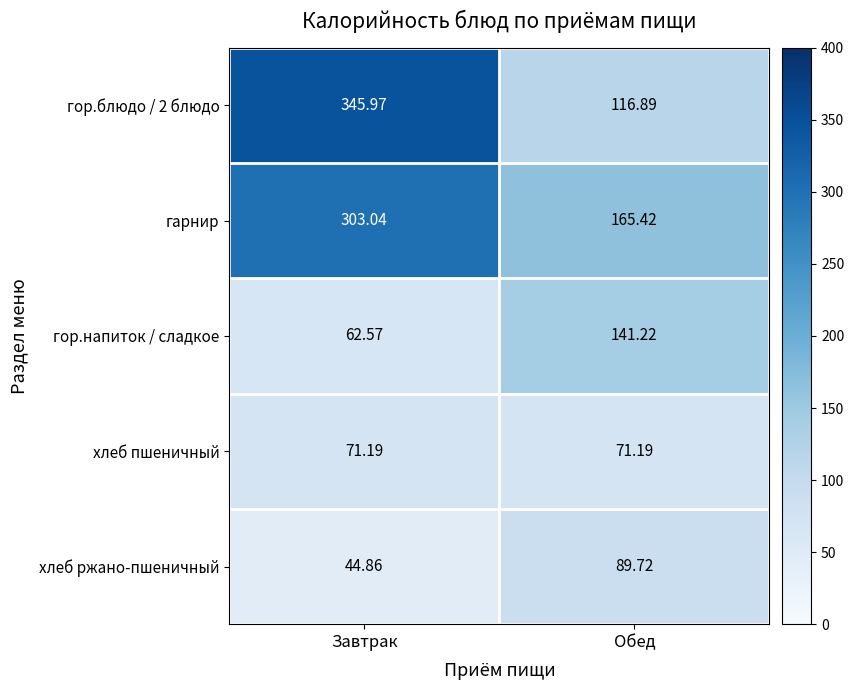

Is the value of гарнир at Обед greater than the value of хлеб ржано-пшеничный at Обед?

Yes